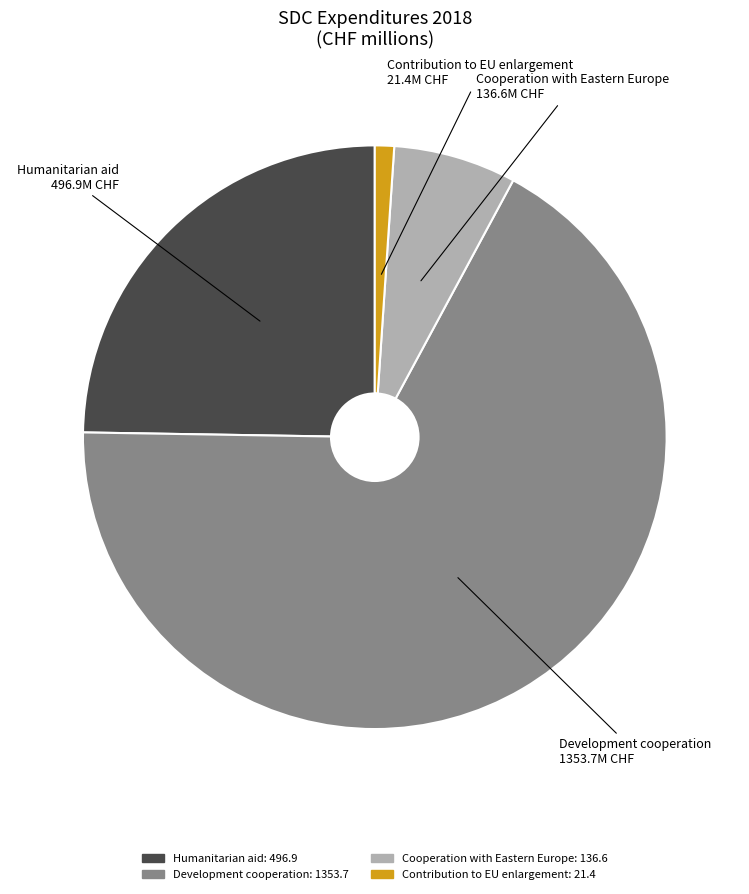

Is there any slice that represents more than half of the pie?

Yes